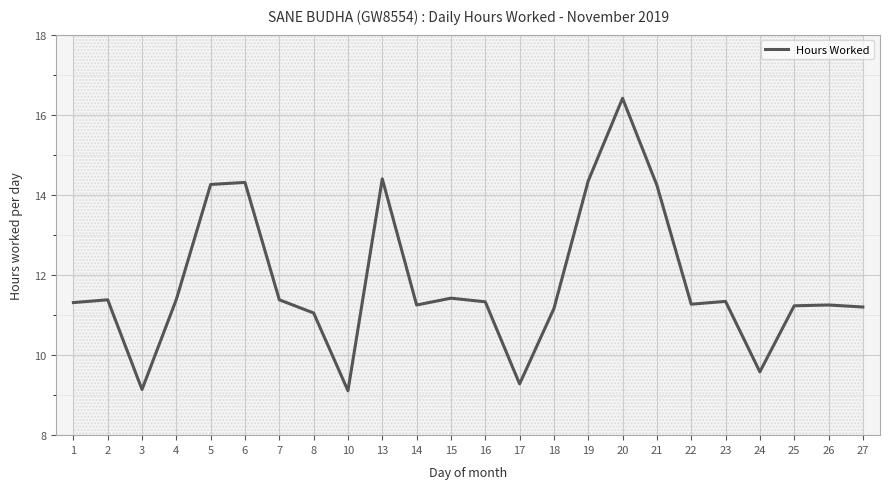

What is the value of the 19th point from the left?

11.3